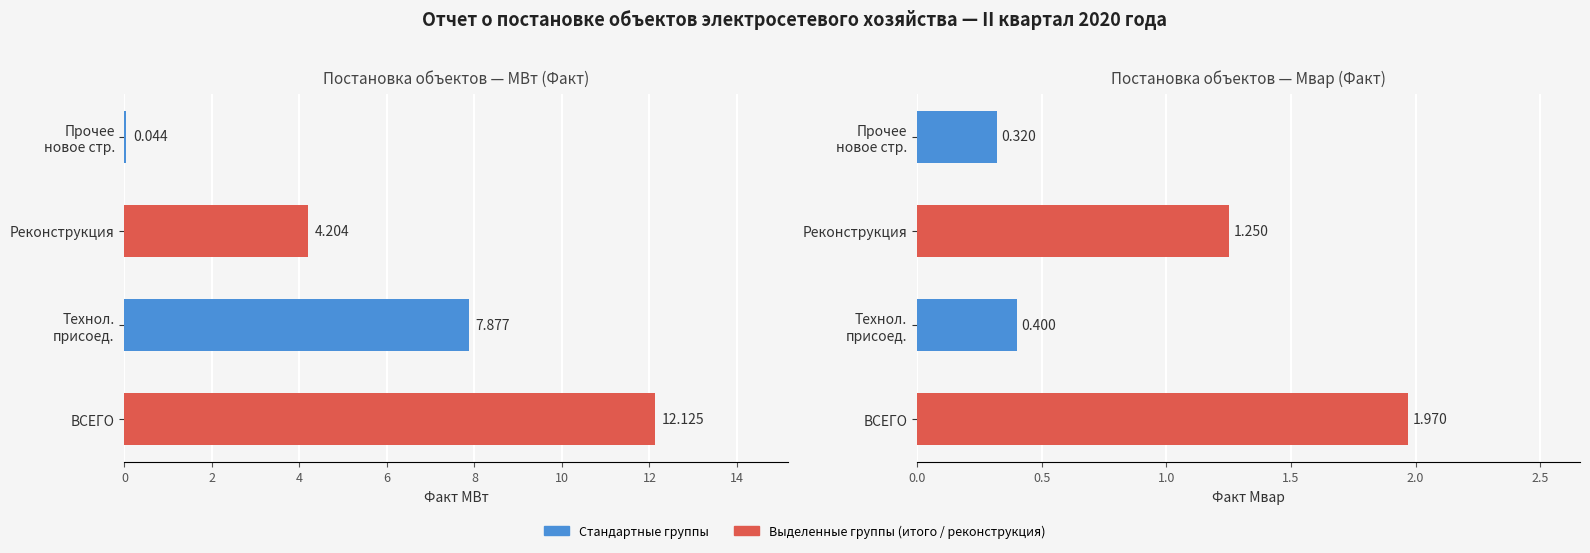

Rank the series by their average value, from lowest to highest.

Факт Мвар, Факт МВт